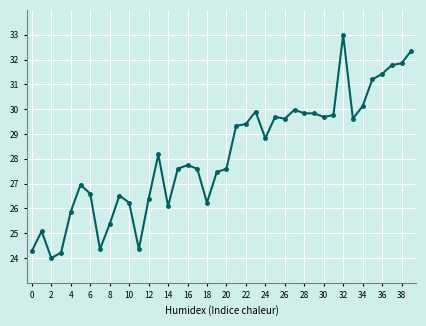

True or false: the data has more than 2 interior local peaks.

True